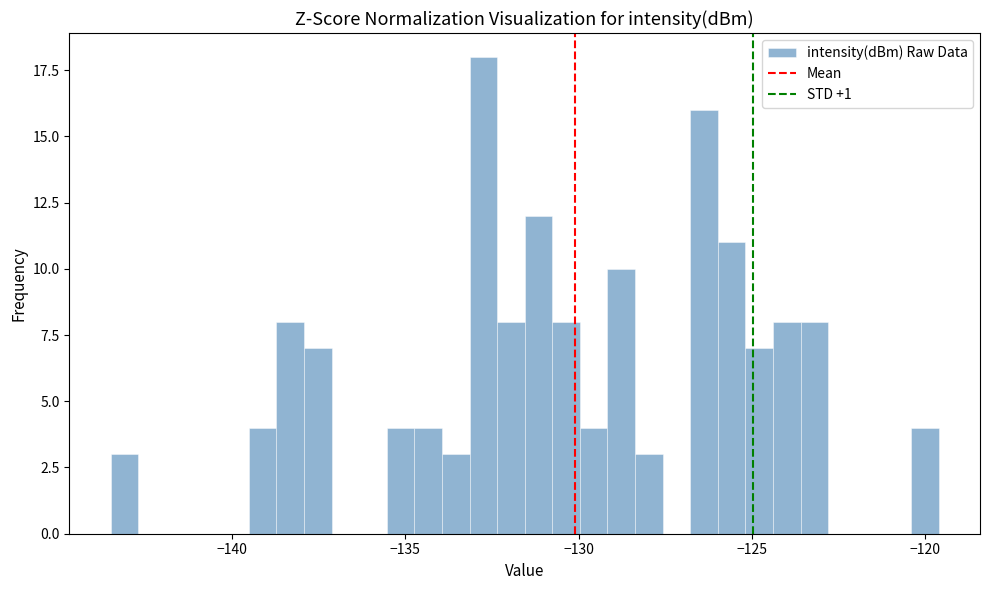

Read against the x-axis, roughly where is the centre of the tallest bar?

-133.0